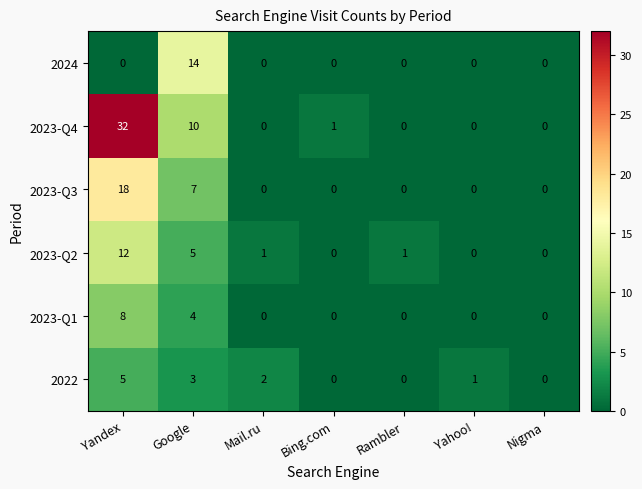

What is the difference between the maximum and second lowest values in the 2024 series?

14